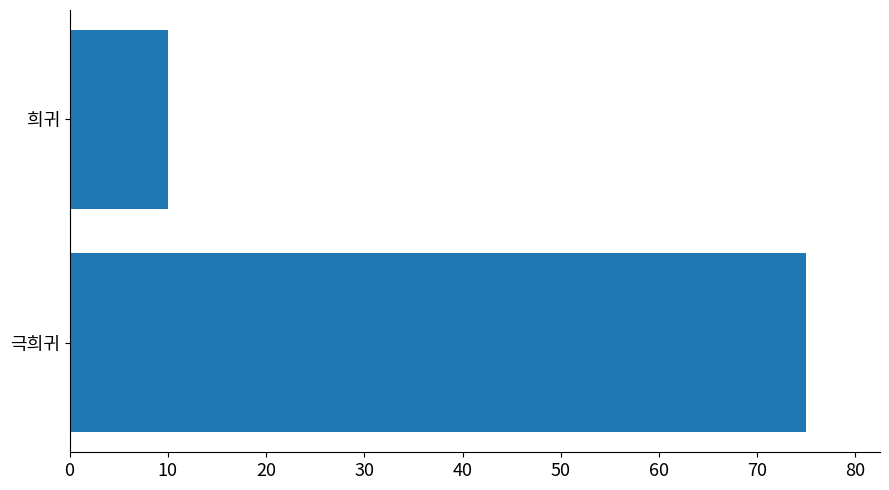

Does the chart contain stacked bars?

No